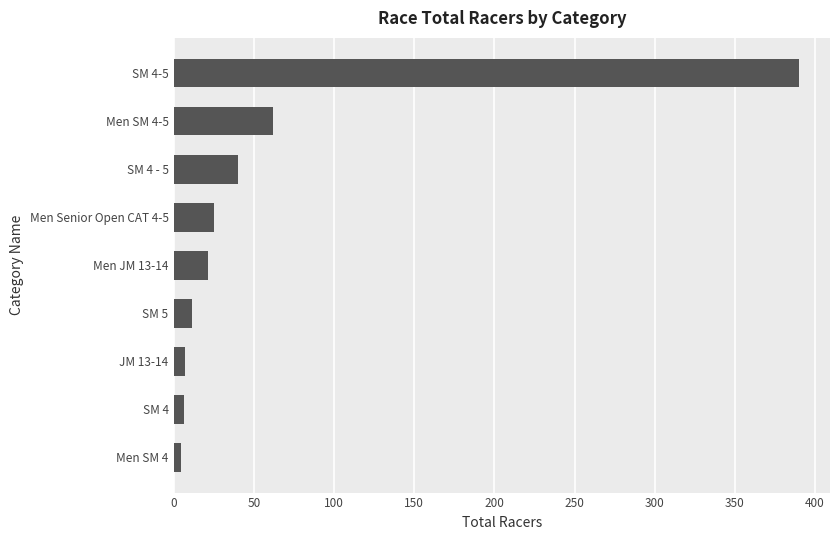

What is the maximum value shown in the chart?

390